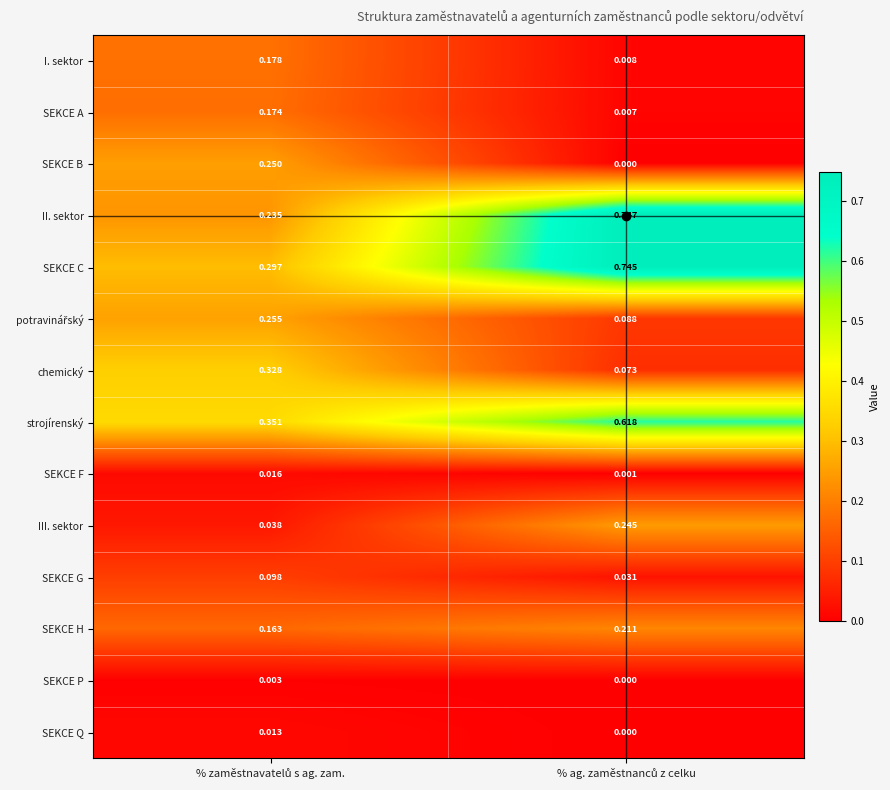

Which series has the largest total across all categories?

SEKCE C